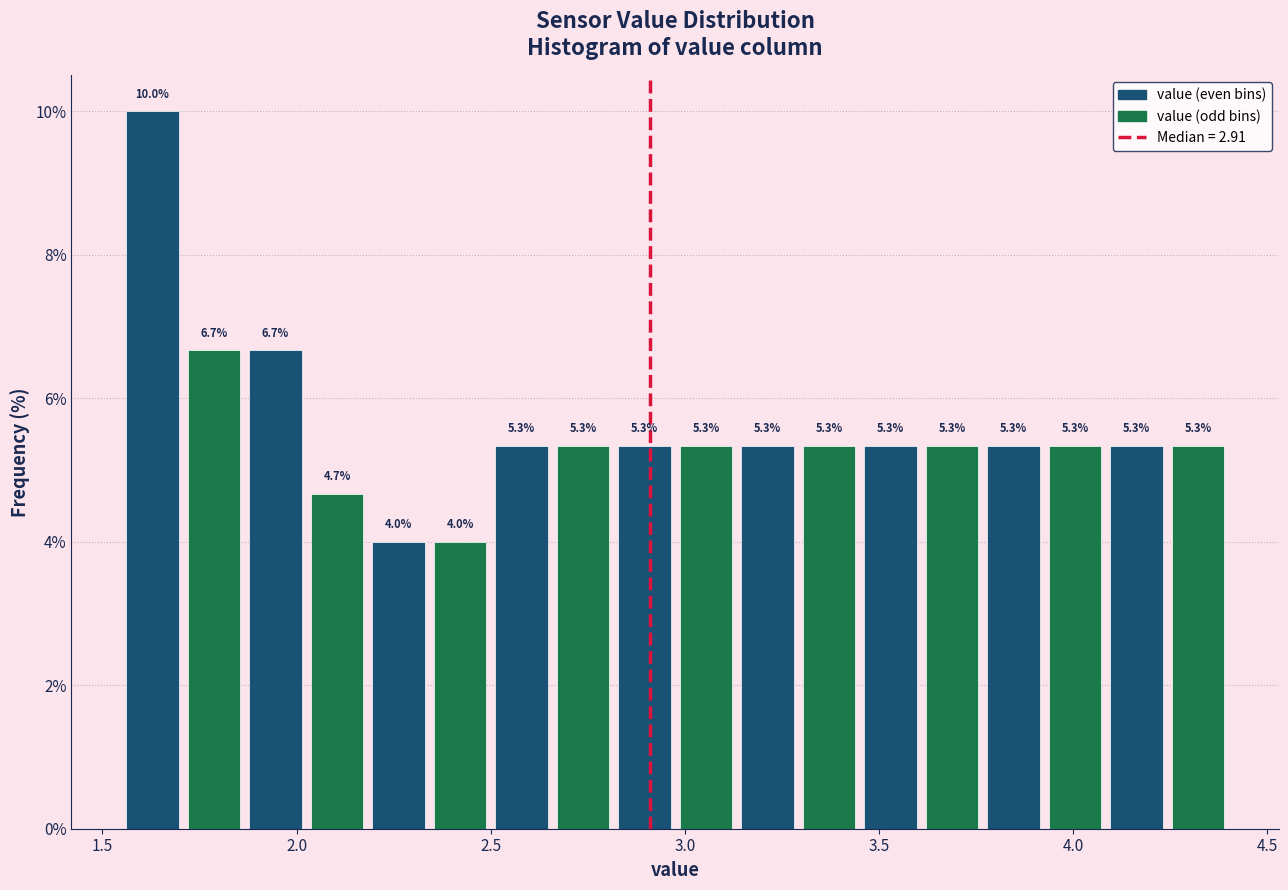

Read against the x-axis, roughly where is the centre of the tallest bar?

1.65